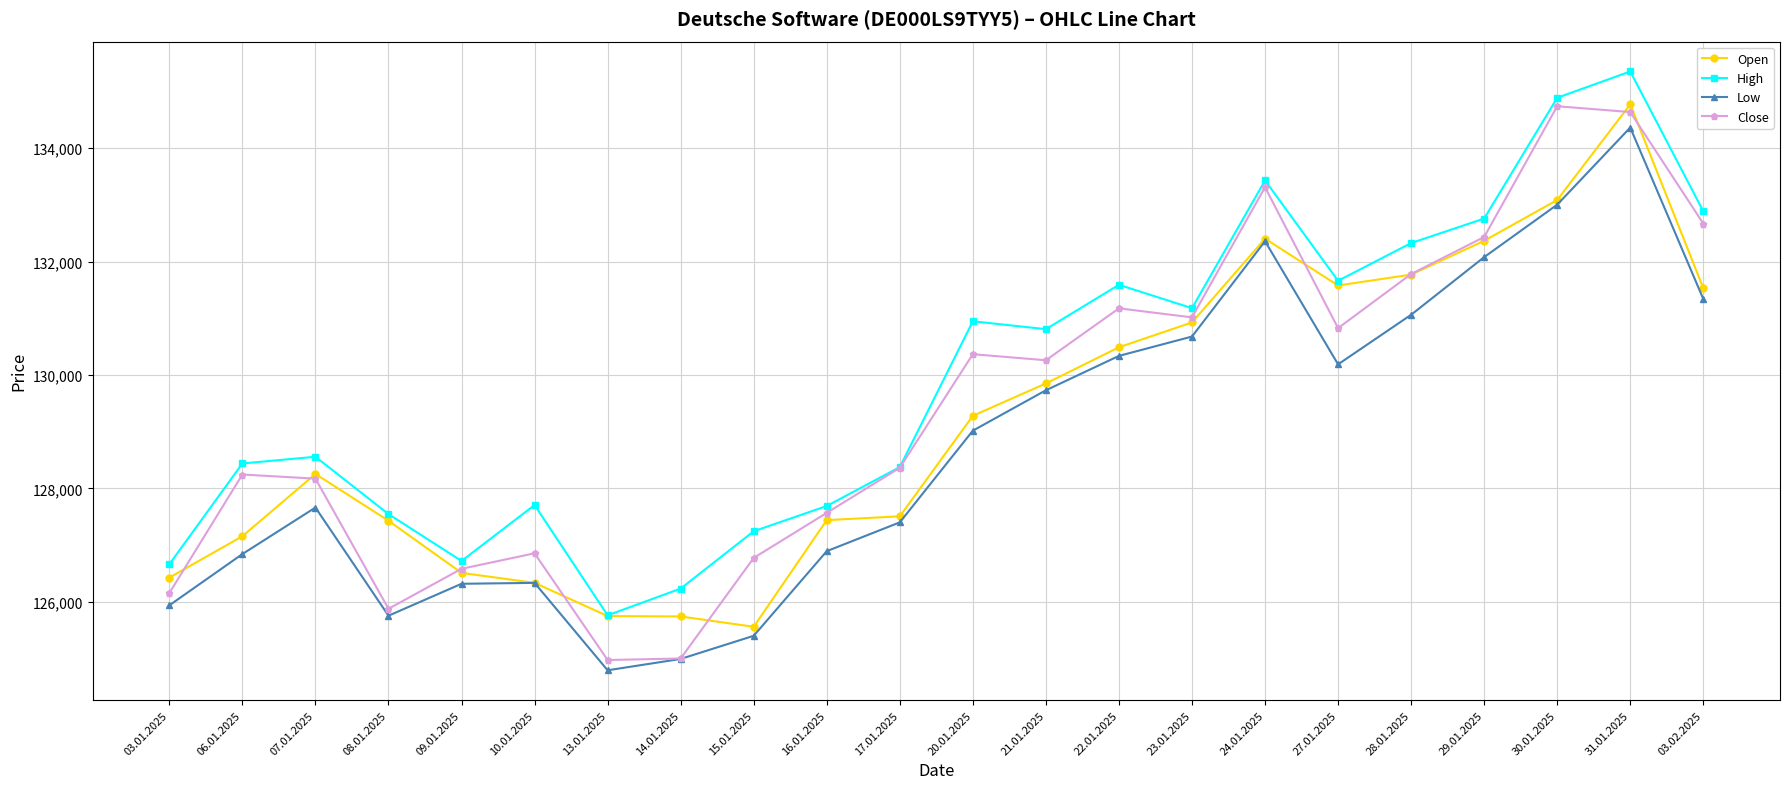

What is the total value across all series at 03.02.2025?

528426